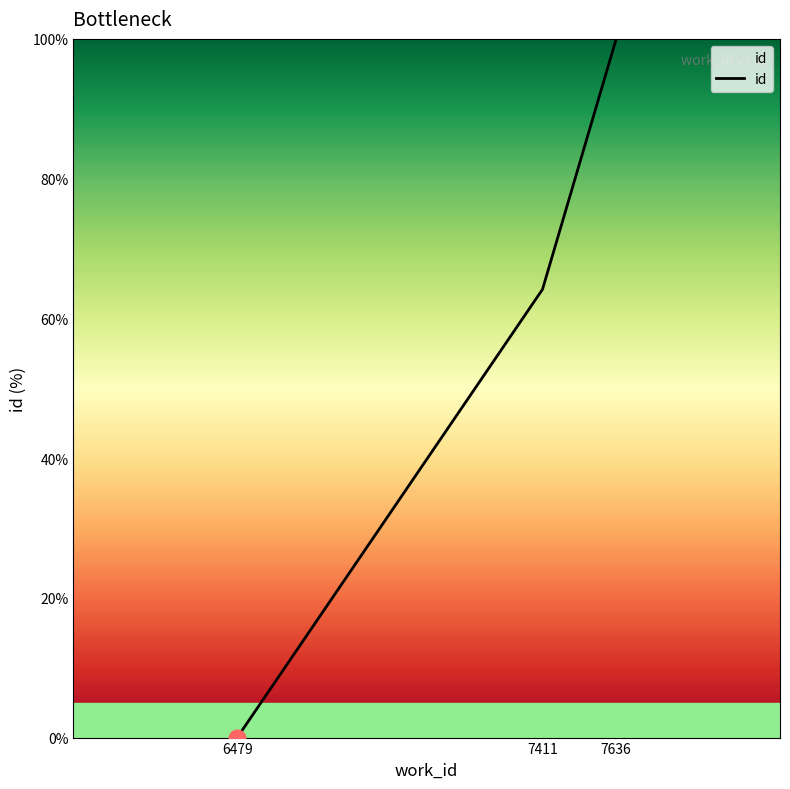

Which category has the highest value across all series?

7636